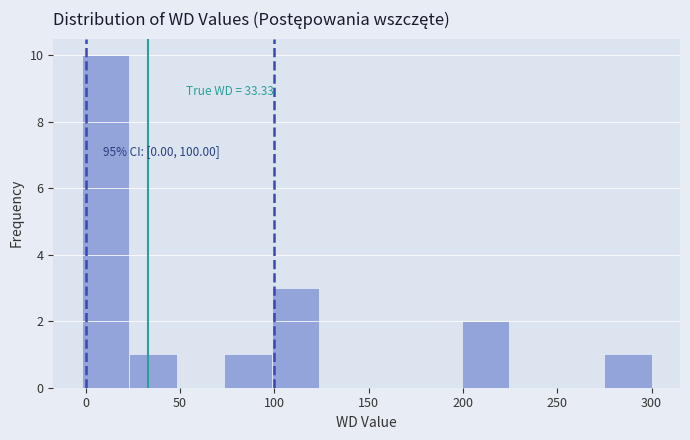

Which range on the x-axis has the tallest bar?

0 to 25